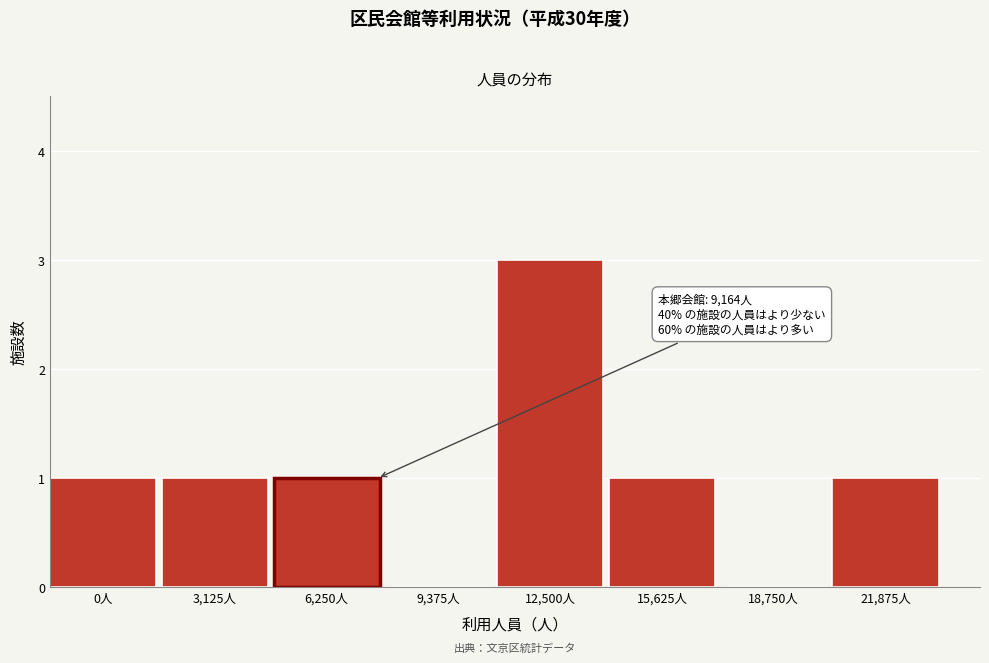

Reading right to left, list all the values displayed in this chart.

21,875人=1	18,750人=0	15,625人=1	12,500人=3	9,375人=0	6,250人=1	3,125人=1	0人=1